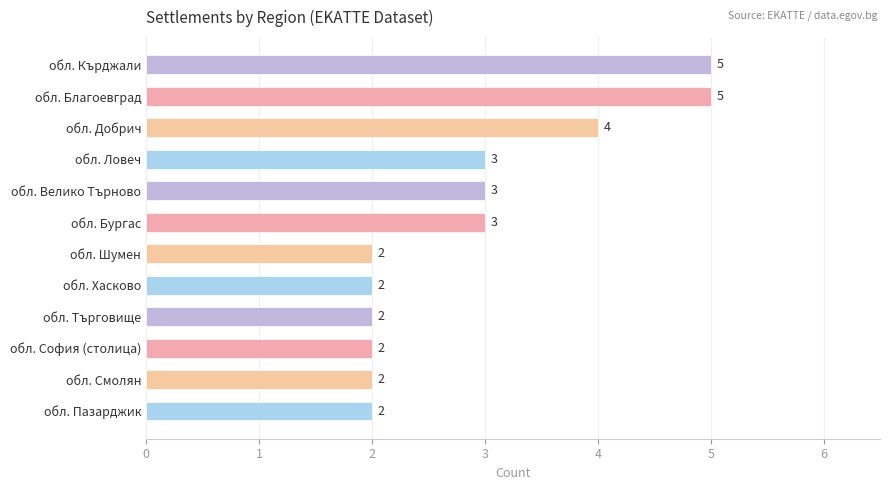

How many distinct data groups are displayed?

1